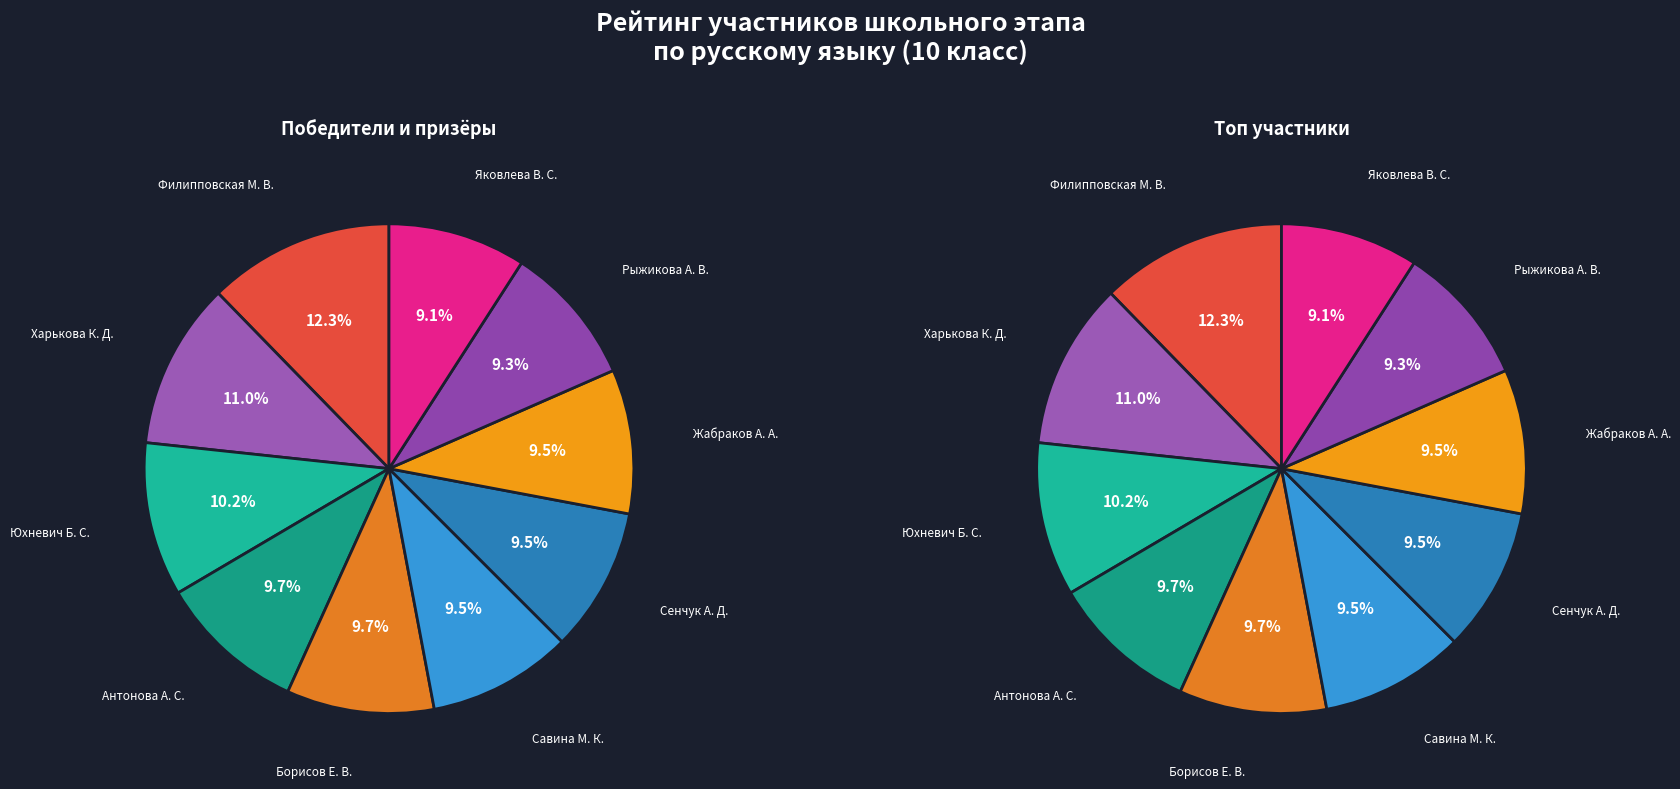

Count the number of slices in the pie.

10